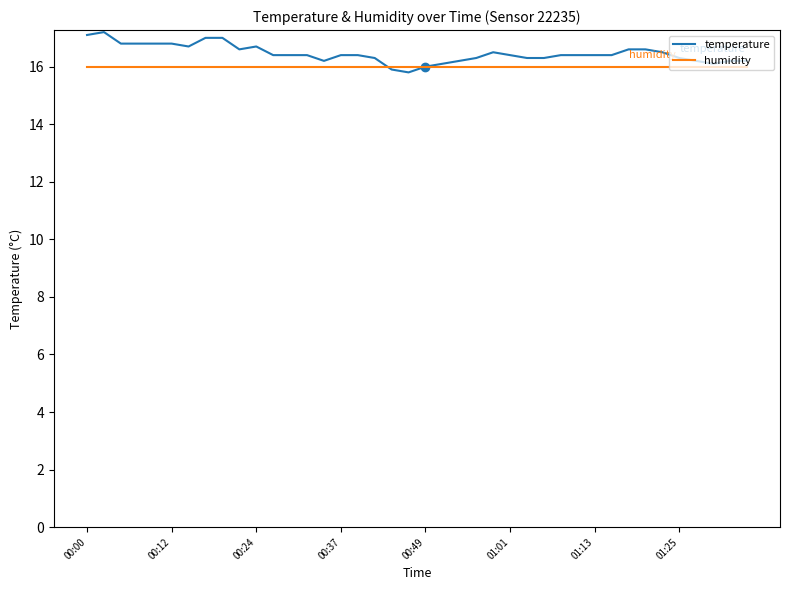

What is the lowest value of the temperature series?

15.8